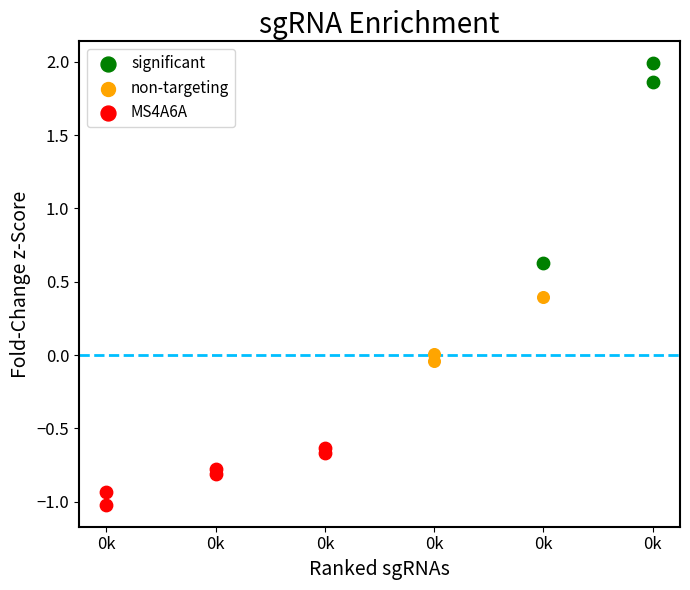

At how many categories does at least one series exceed 0?

3